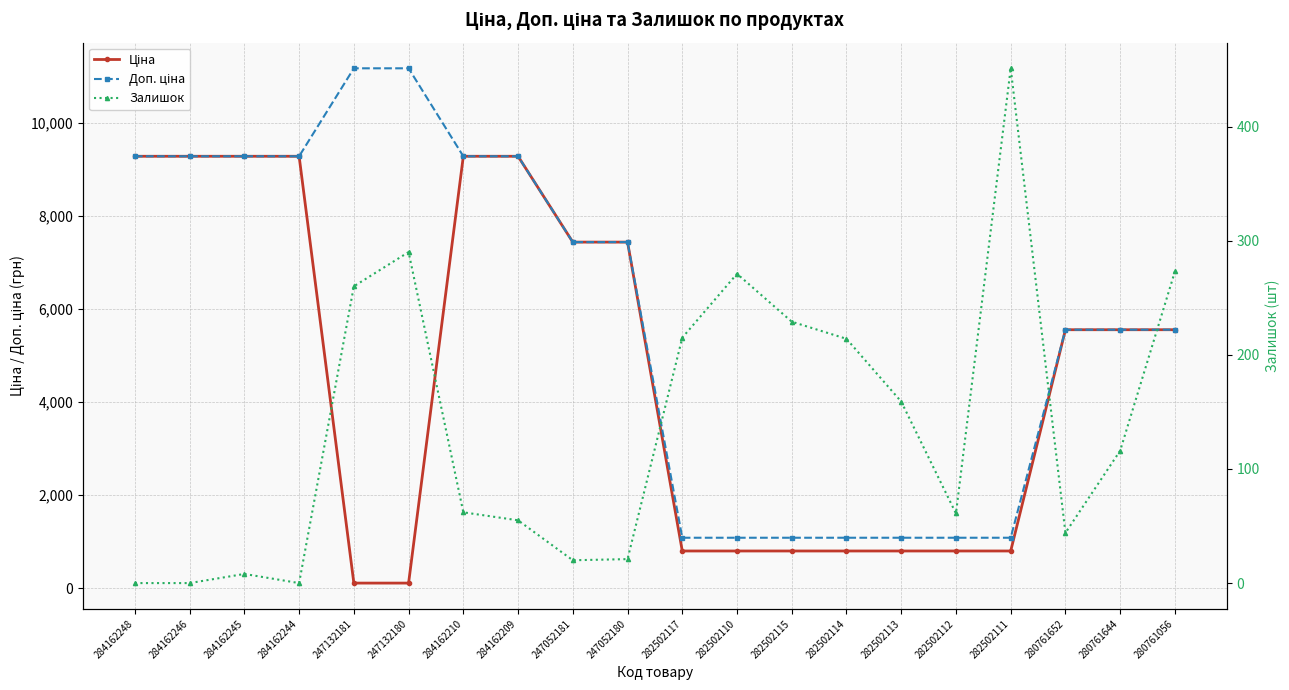

Reading right to left, transcribe all the data shown in this chart.

Ціна: 280761056=5560.3	280761644=5560.3	280761652=5560.3	282502111=802.1	282502112=802.1	282502113=802.1	282502114=802.1	282502115=802.1	282502110=802.1	282502117=802.1	247052180=7444.6	247052181=7444.6	284162209=9290.5	284162210=9290.5	247132180=111.8	247132181=111.8	284162244=9290.5	284162245=9290.5	284162246=9290.5	284162248=9290.5
Доп. ціна: 280761056=5560.3	280761644=5560.3	280761652=5560.3	282502111=1087.0	282502112=1087.0	282502113=1087.0	282502114=1087.0	282502115=1087.0	282502110=1087.0	282502117=1087.0	247052180=7444.6	247052181=7444.6	284162209=9290.5	284162210=9290.5	247132180=11182.0	247132181=11182.0	284162244=9290.5	284162245=9290.5	284162246=9290.5	284162248=9290.5
Залишок: 280761056=273.0	280761644=116.0	280761652=44.0	282502111=451.0	282502112=61.0	282502113=159.0	282502114=214.0	282502115=229.0	282502110=271.0	282502117=215.0	247052180=21.0	247052181=20.0	284162209=55.0	284162210=62.0	247132180=290.0	247132181=260.0	284162244=0.0	284162245=8.0	284162246=0.0	284162248=0.0